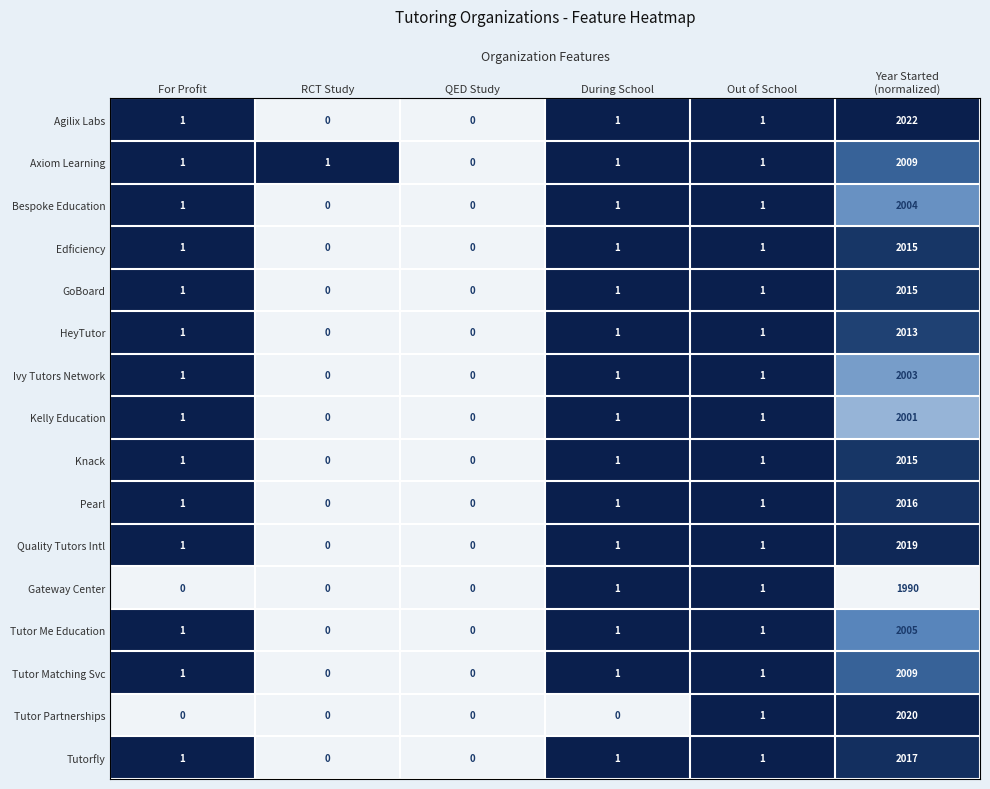

Which series has the largest range (max minus min)?

Agilix Labs